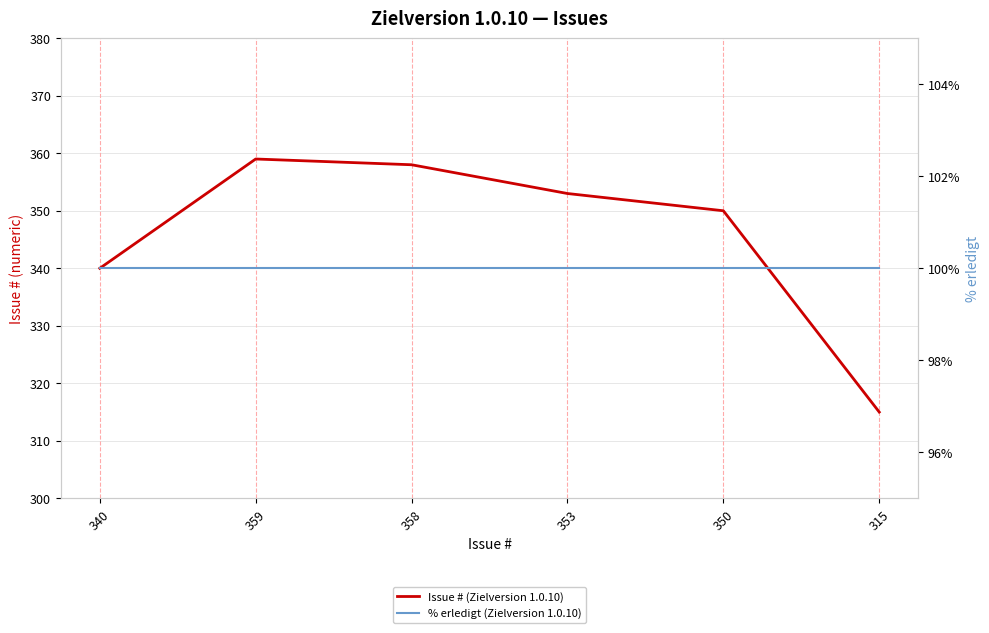

Rank the series at 315 from highest to lowest value.

Issue # (Zielversion 1.0.10), % erledigt (Zielversion 1.0.10)